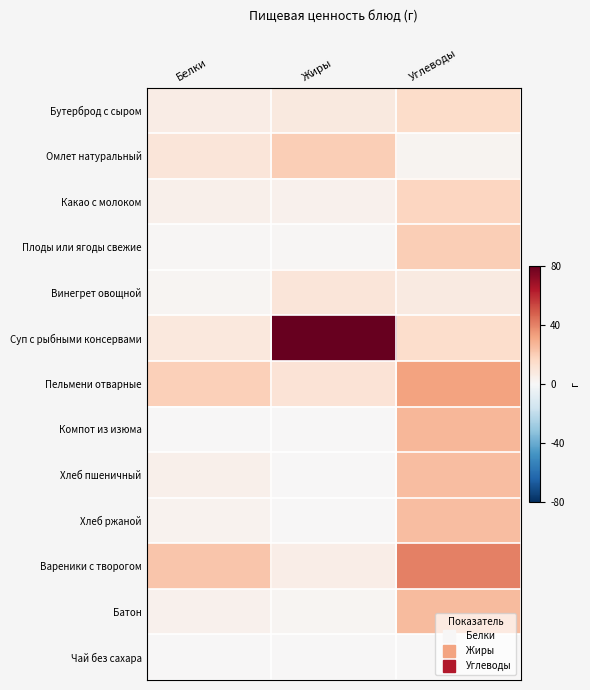

Which category has the lowest value across all series?

Жиры